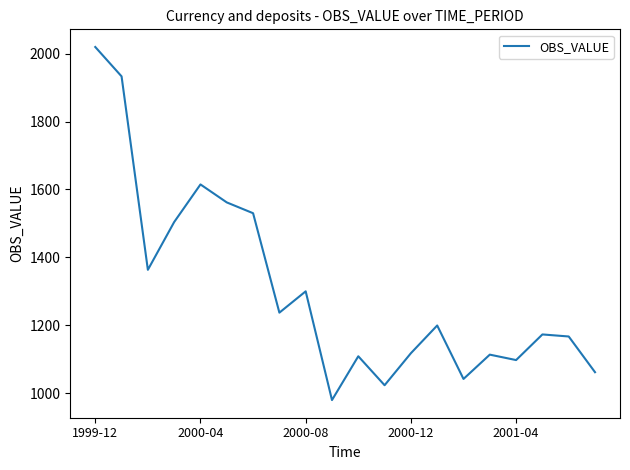

What is the difference between the maximum and minimum values?

1040.4